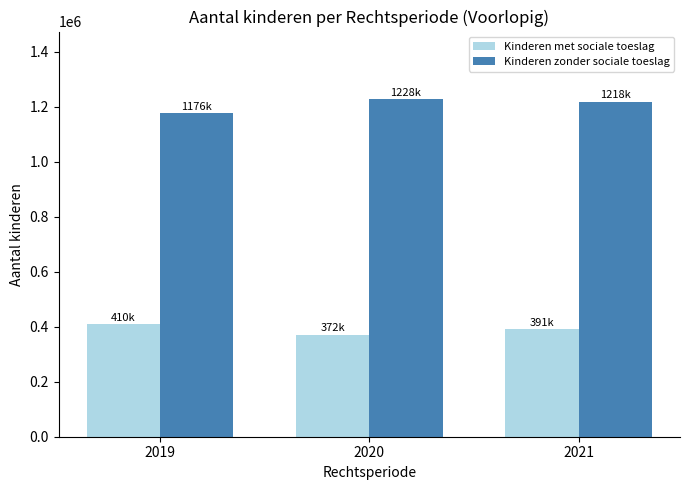

Is it true that Kinderen zonder sociale toeslag equals 857573 at 2020?

False